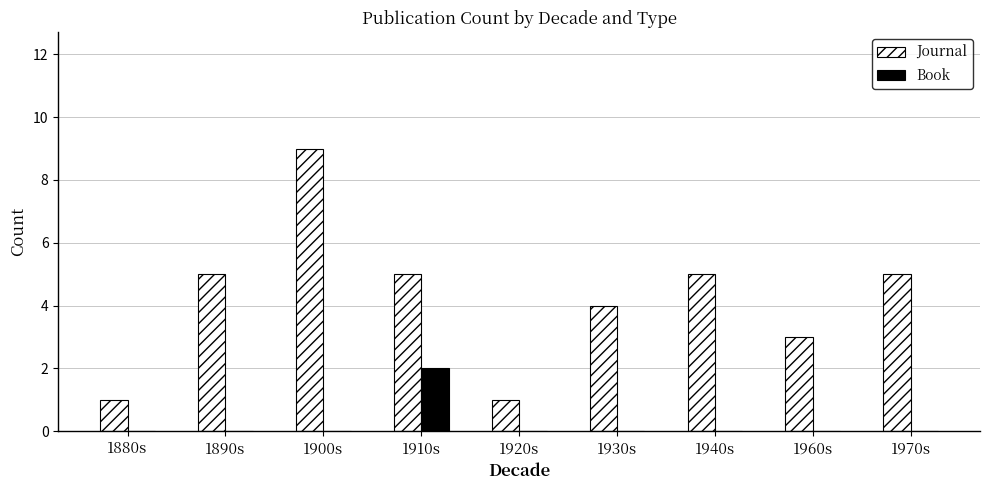

How many series are shown in this chart?

2